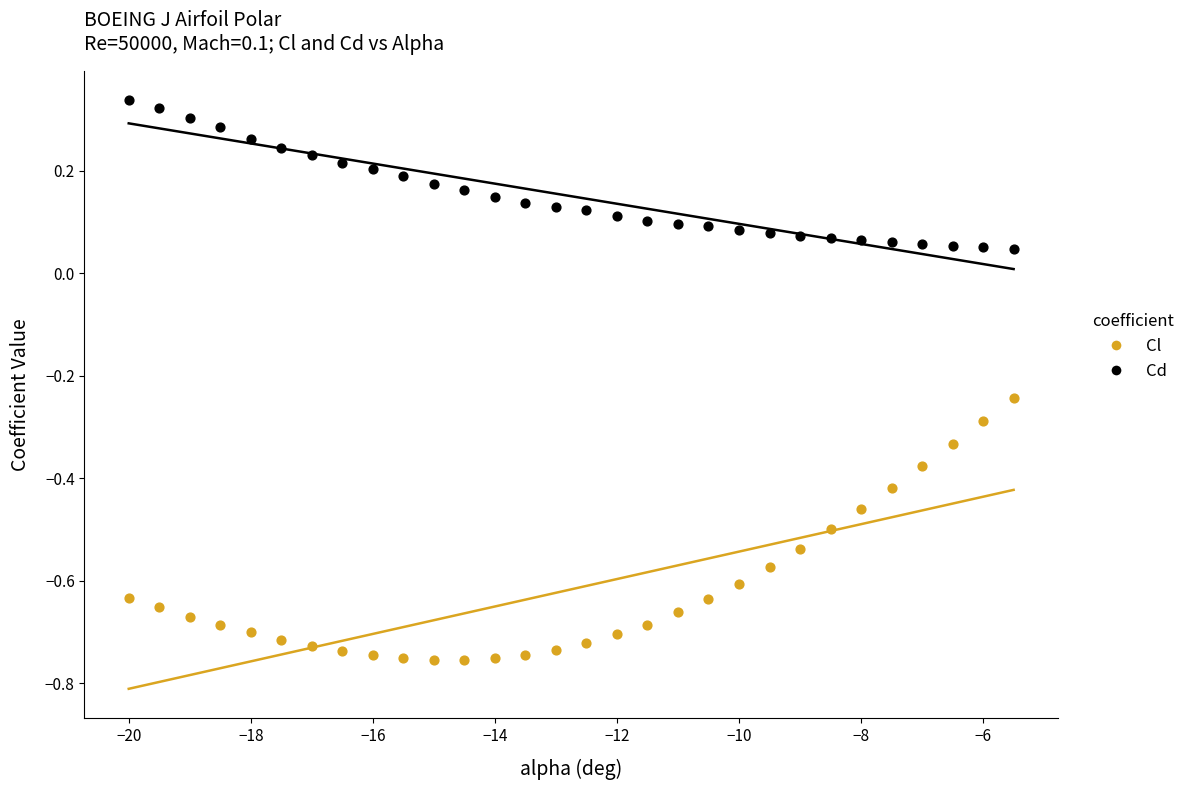

Which series reaches the minimum Y coordinate?

Cl